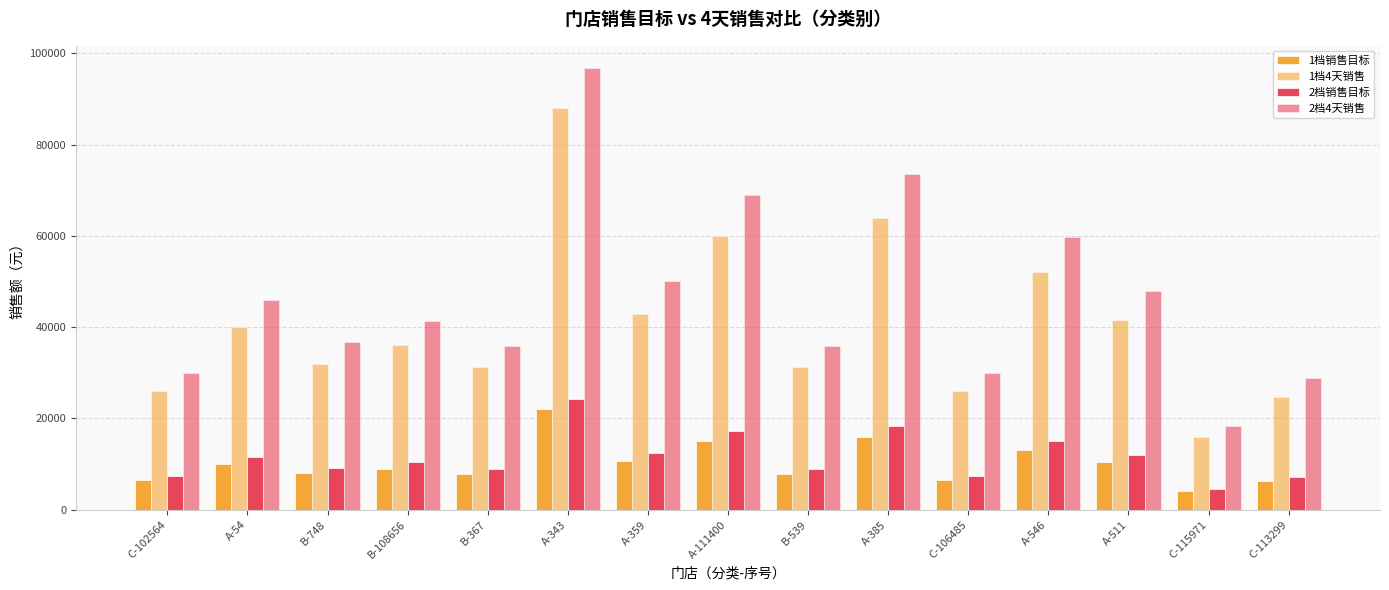

What is the spread (max minus min) of values at A-511?

37440.0